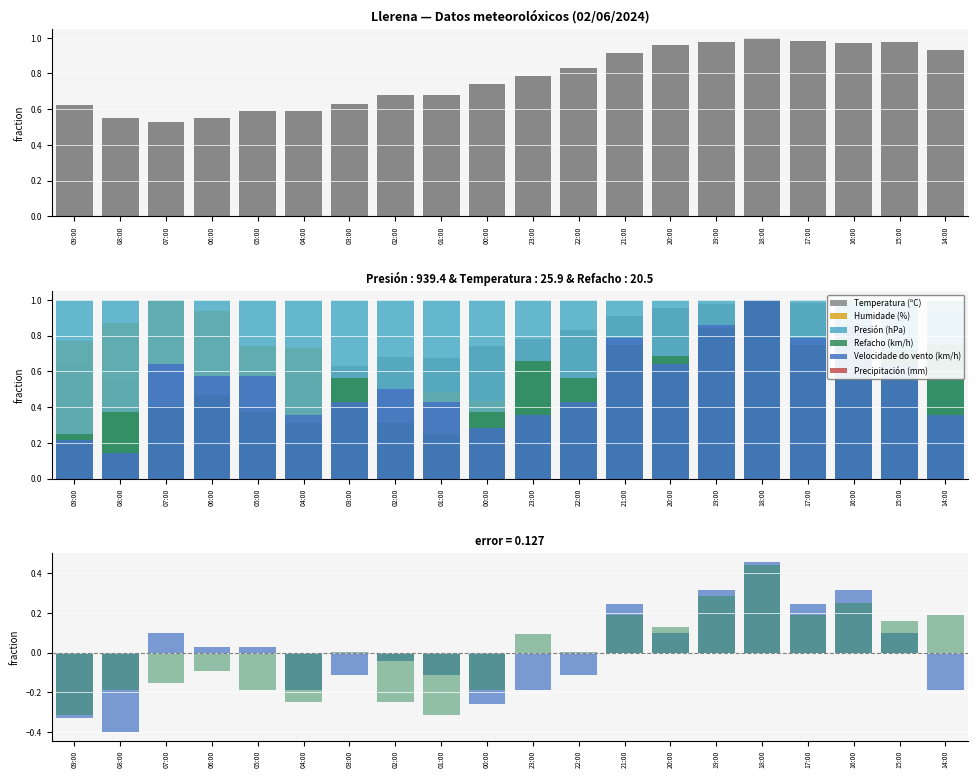

What is the total value across all series at 15:00?

2.6